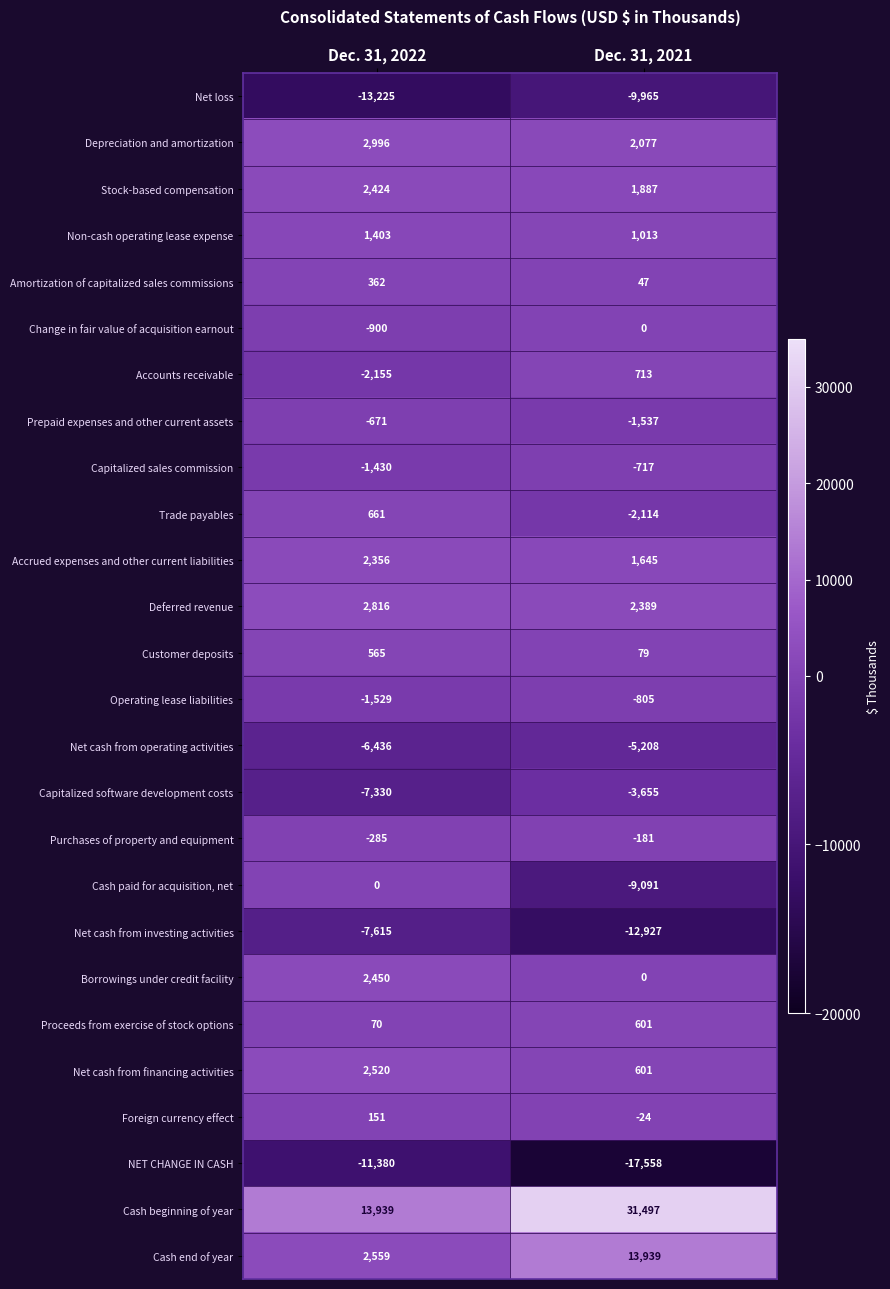

At which label is Foreign currency effect closest to 63?

Dec. 31, 2021